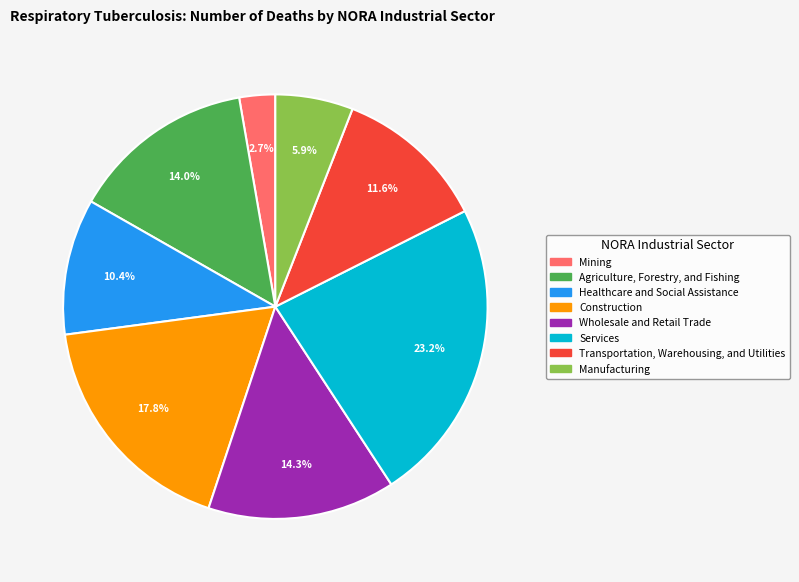

To the nearest percent, what is the combined percentage of Transportation, Warehousing, and Utilities and Construction?

29%